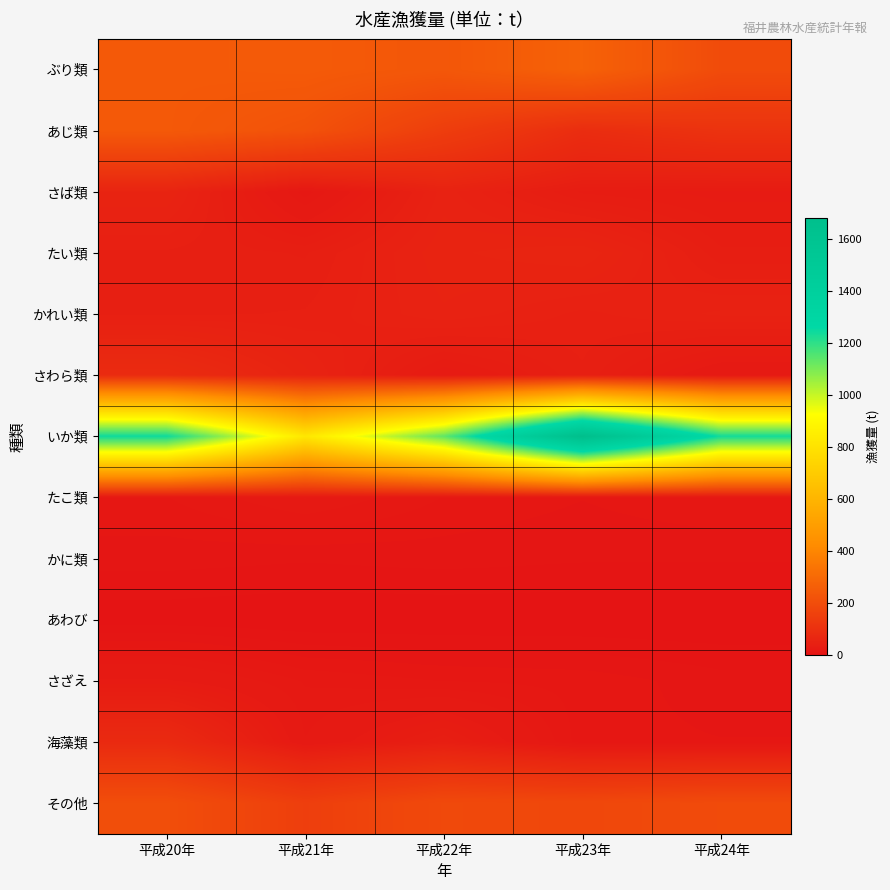

At how many categories does at least one series exceed 1440?

1